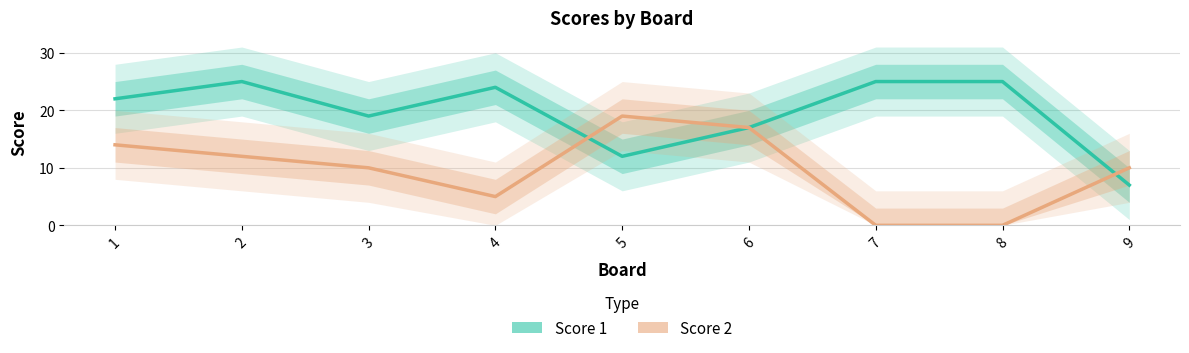

Reading left to right, list all the values displayed in this chart.

Score 1: 1=22	2=25	3=19	4=24	5=12	6=17	7=25	8=25	9=7
Score 2: 1=14	2=12	3=10	4=5	5=19	6=17	7=0	8=0	9=10